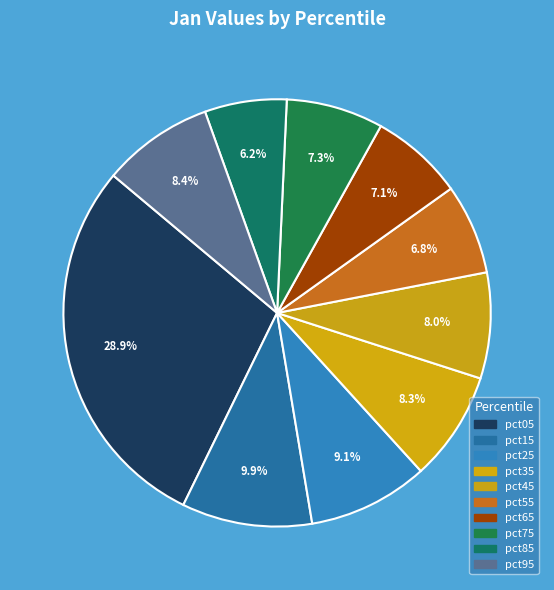

Is it true that pct85 is 6% of the pie?

True